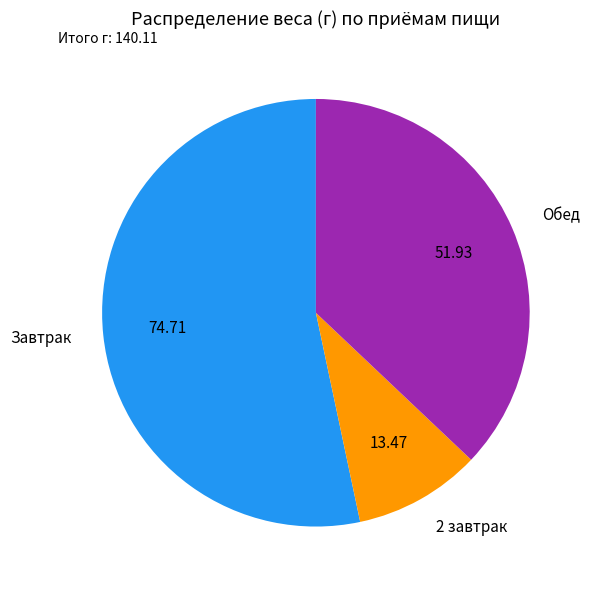

Approximately how many times larger is the value at Завтрак compared to Обед?

1.4